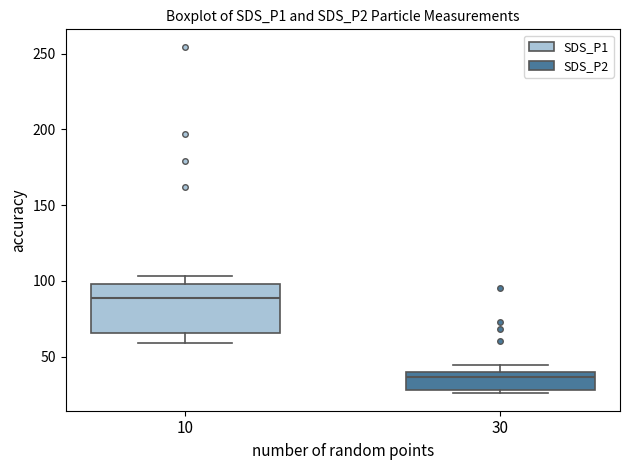

Which box's median line is the lowest?

30